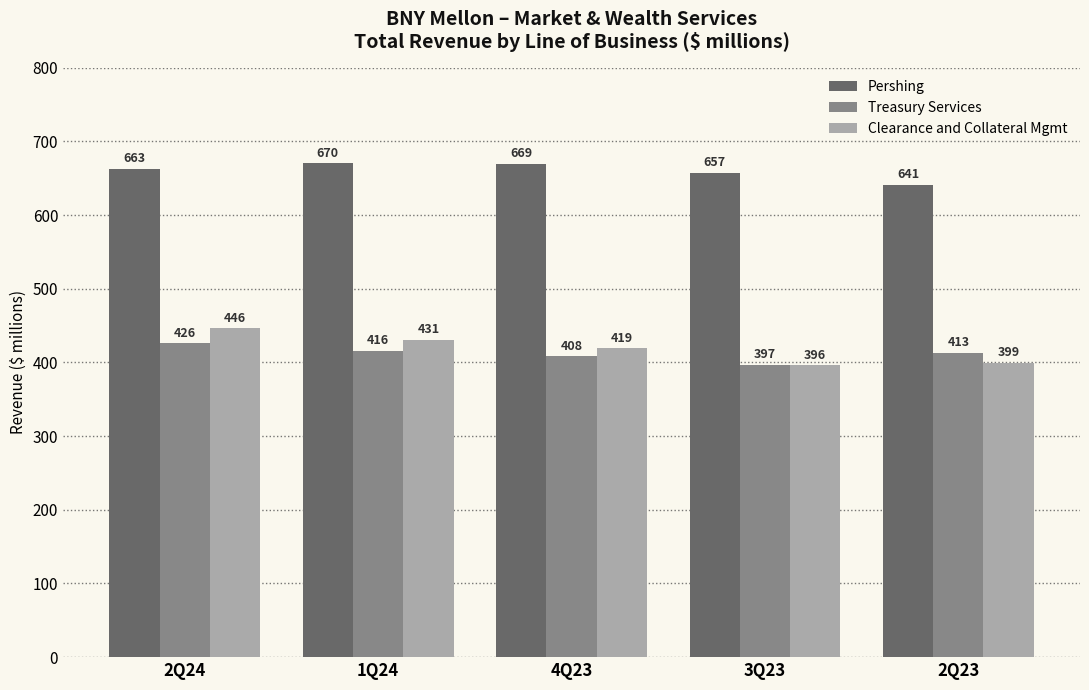

Reading left to right, list all the values displayed in this chart.

Pershing: 663	670	669	657	641
Treasury Services: 426	416	408	397	413
Clearance and Collateral Mgmt: 446	431	419	396	399